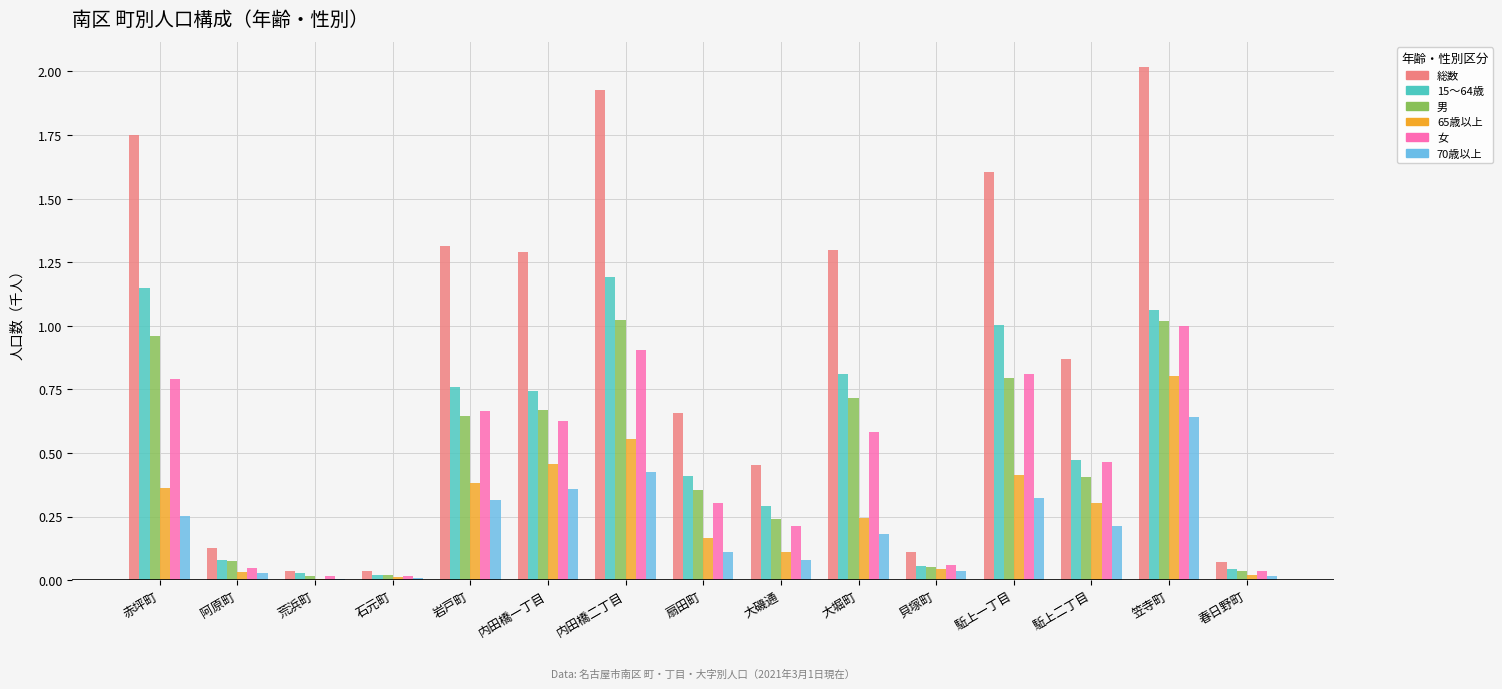

What is the sum of the 総数 values at 笠寺町 and 石元町?

2.1